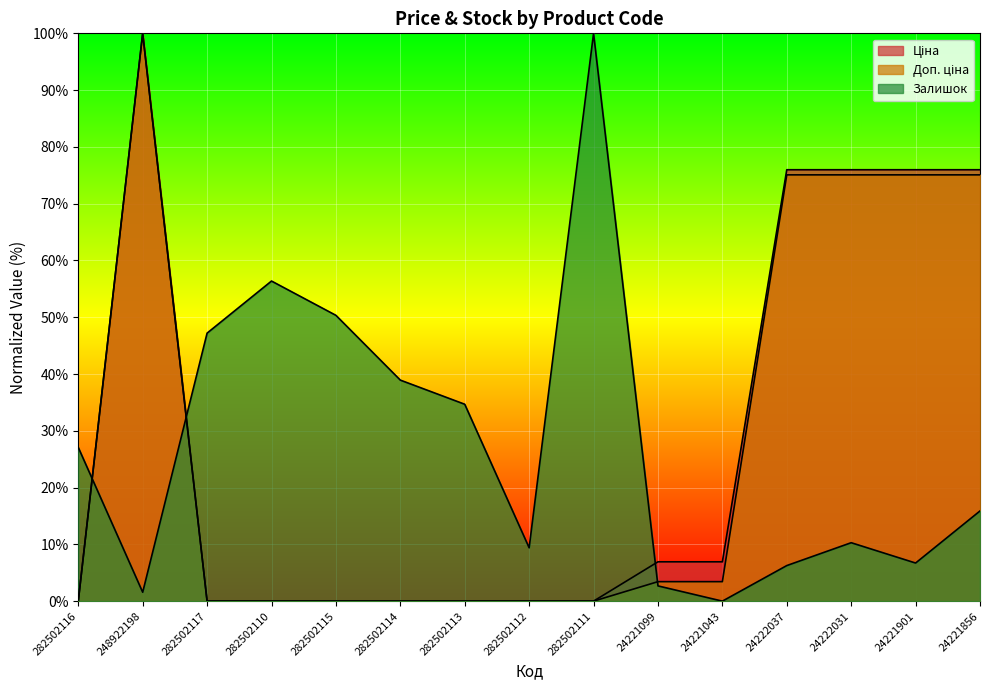

Between 282502111 and 24222031, which series saw the biggest shift?

Залишок